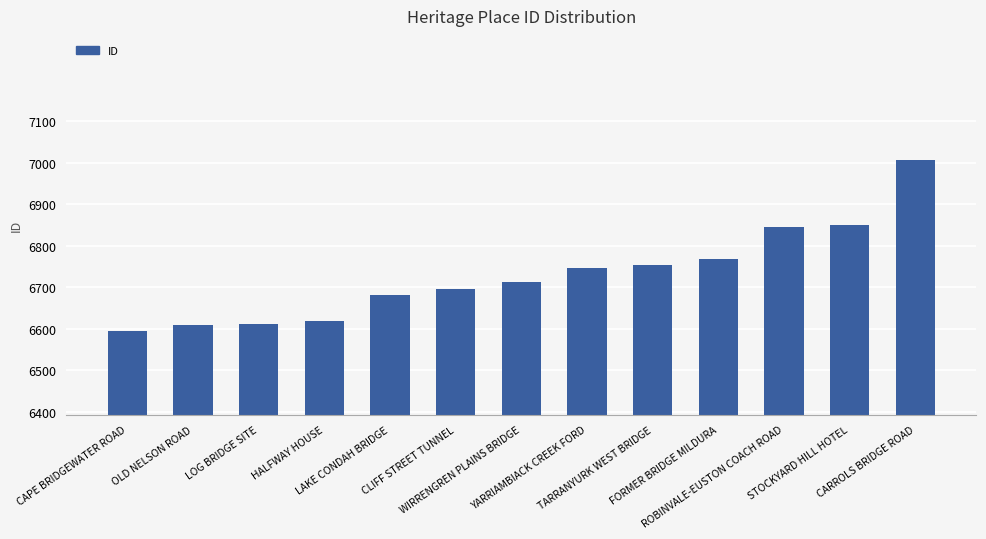

What is the value of the 11th bar from the left?

6845